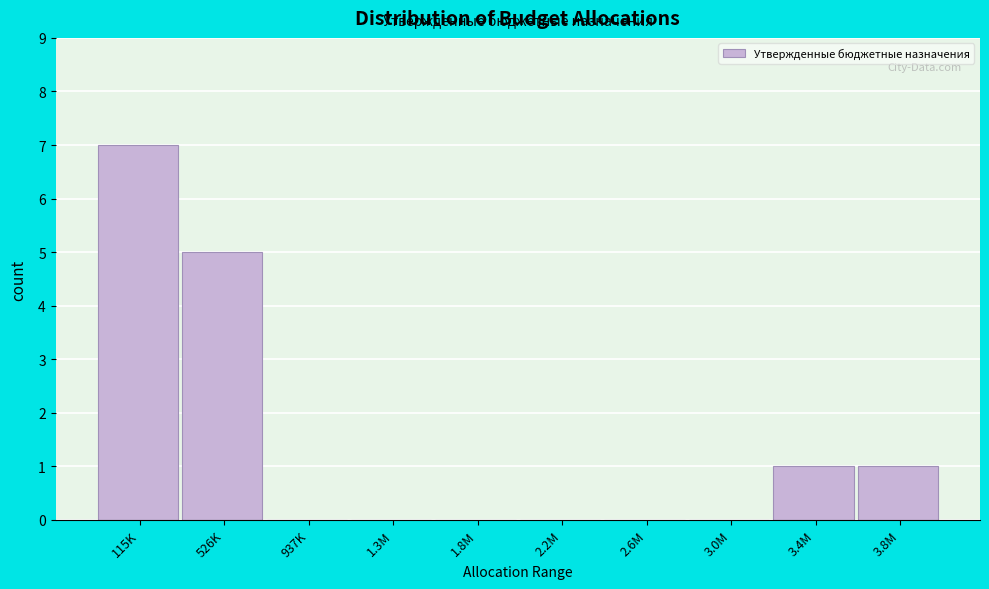

Reading right to left, extract all data points from this chart.

3.8M=1	3.4M=1	3.0M=0	2.6M=0	2.2M=0	1.8M=0	1.3M=0	937K=0	526K=5	115K=7